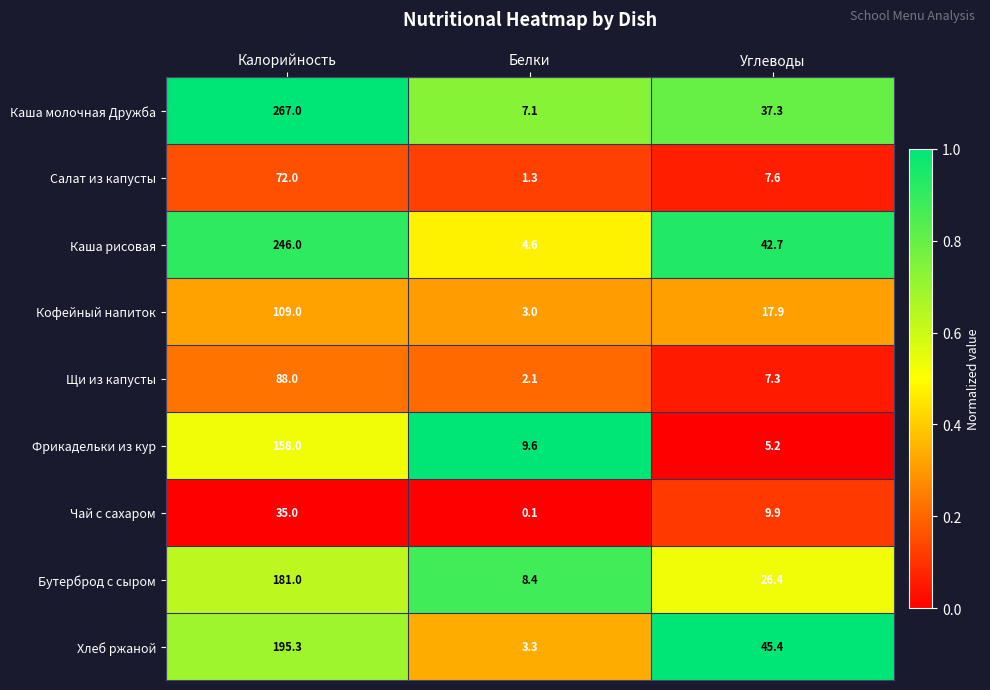

At which category does the chart reach its minimum across all series?

Белки